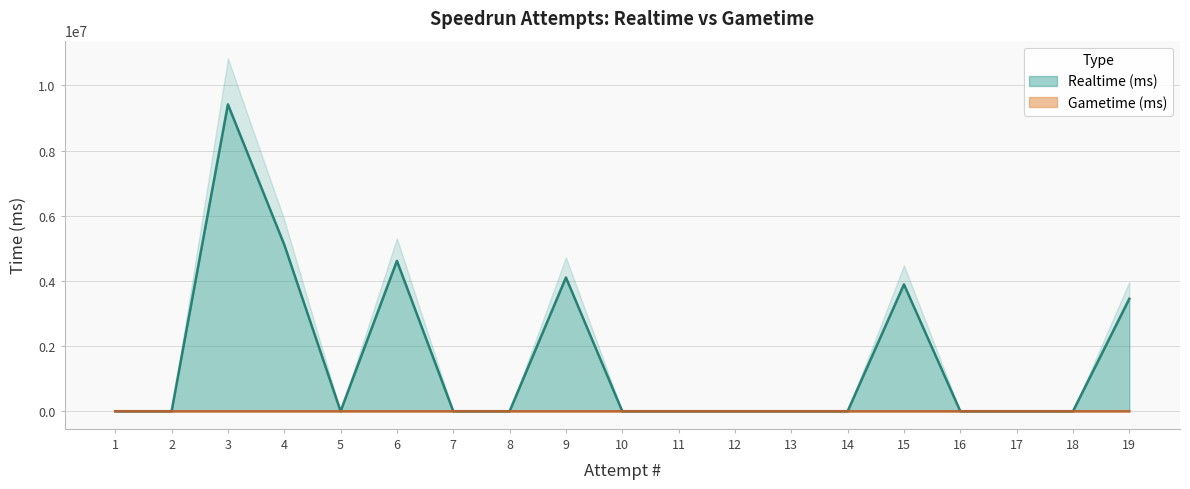

The value of Gametime (ms) at 3 is 0. True or false?

True